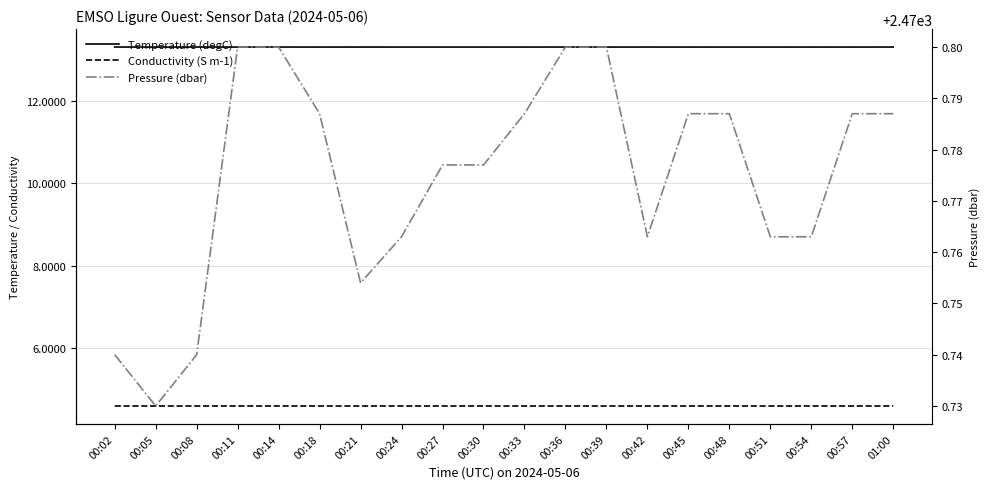

Reading left to right, list all the values displayed in this chart.

Temperature (degC): 13.3	13.3	13.3	13.3	13.3	13.3	13.3	13.3	13.3	13.3	13.3	13.3	13.3	13.3	13.3	13.3	13.3	13.3	13.3	13.3
Conductivity (S m-1): 4.6	4.6	4.6	4.6	4.6	4.6	4.6	4.6	4.6	4.6	4.6	4.6	4.6	4.6	4.6	4.6	4.6	4.6	4.6	4.6
Pressure (dbar): 2470.7	2470.7	2470.7	2470.8	2470.8	2470.8	2470.8	2470.8	2470.8	2470.8	2470.8	2470.8	2470.8	2470.8	2470.8	2470.8	2470.8	2470.8	2470.8	2470.8